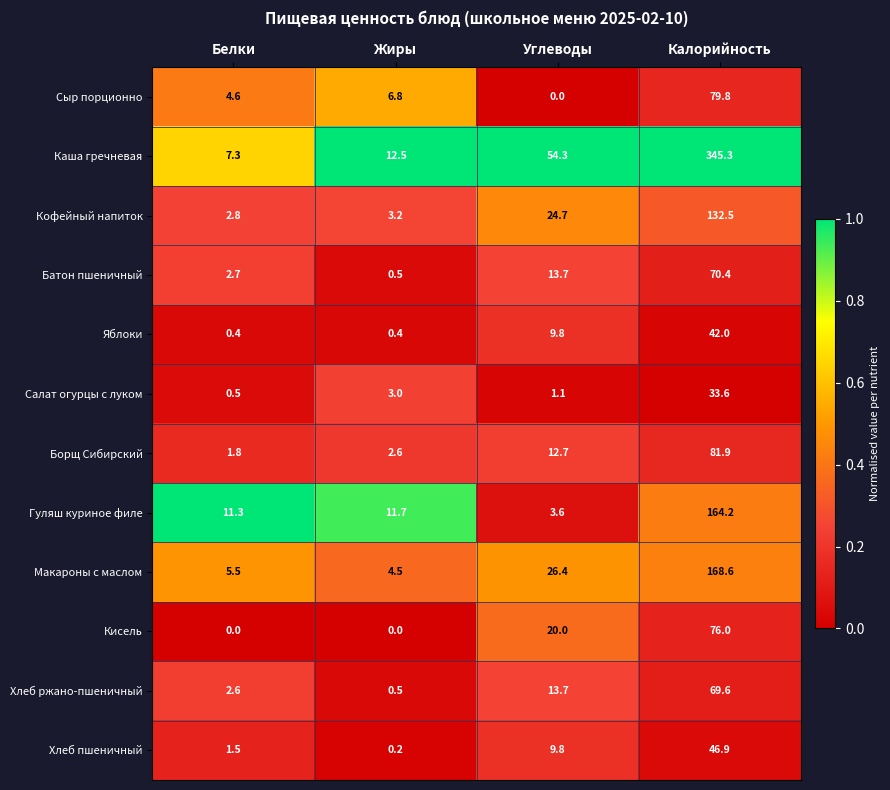

Where is Кофейный напиток nearest to the value 67?

Углеводы